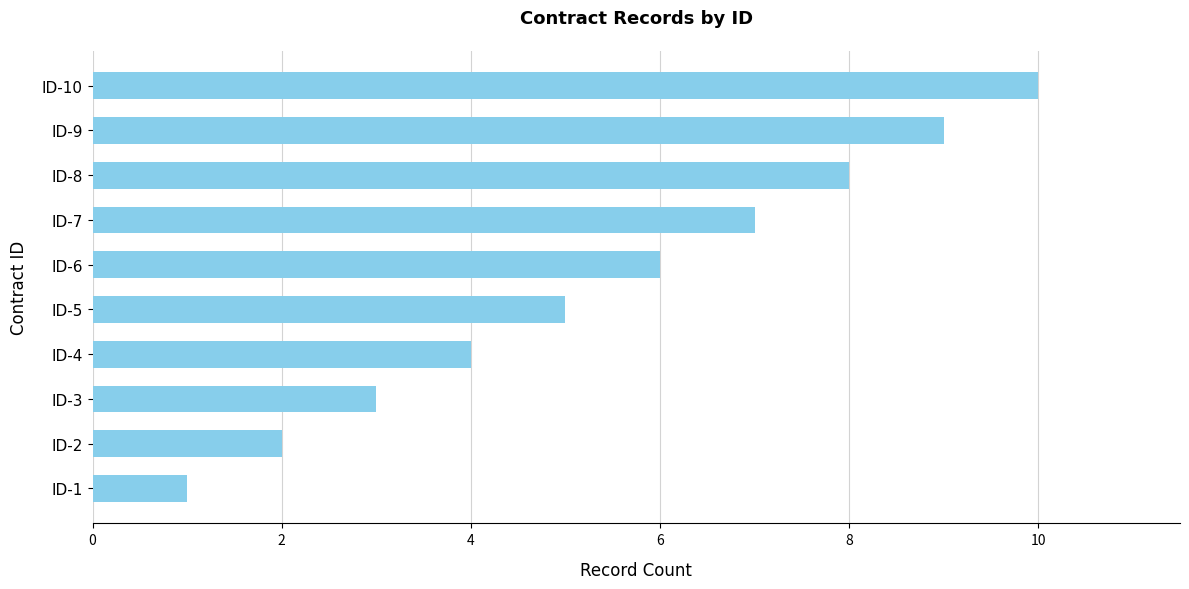

Read the value at ID-7.

7